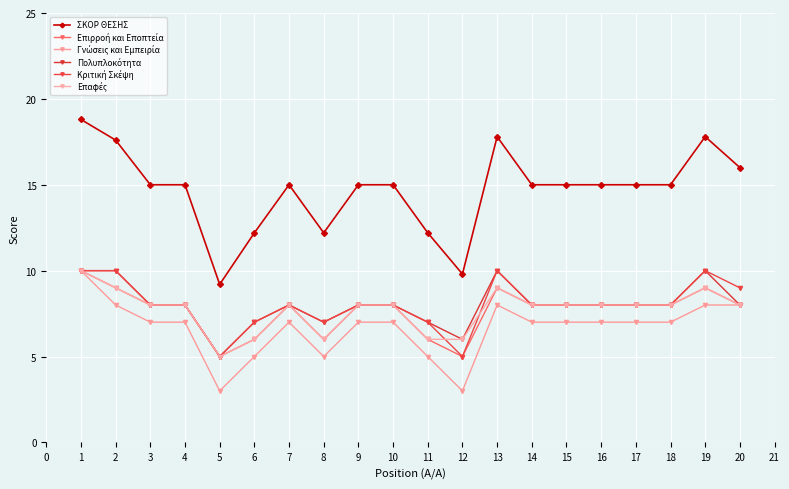

How many data points does each series have?

20